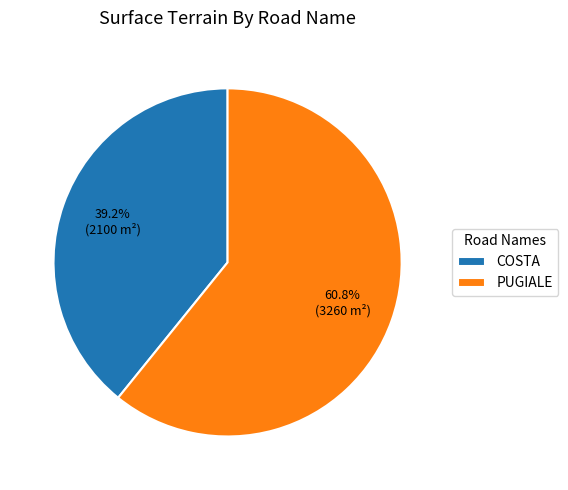

Count the number of slices in the pie.

2